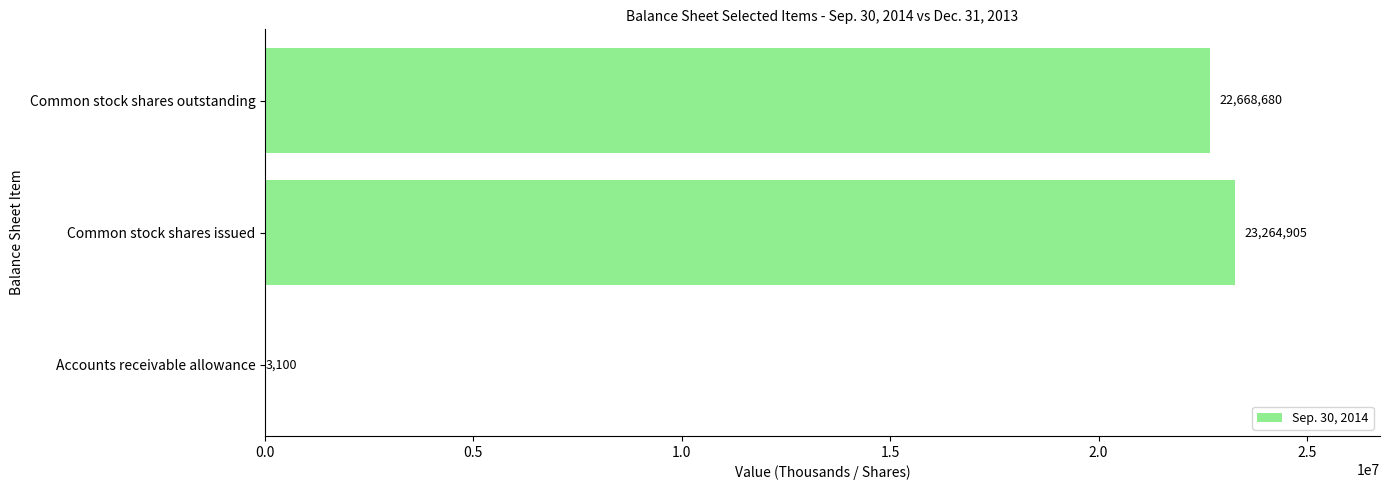

The value at Common stock shares outstanding is 22668680. True or false?

True